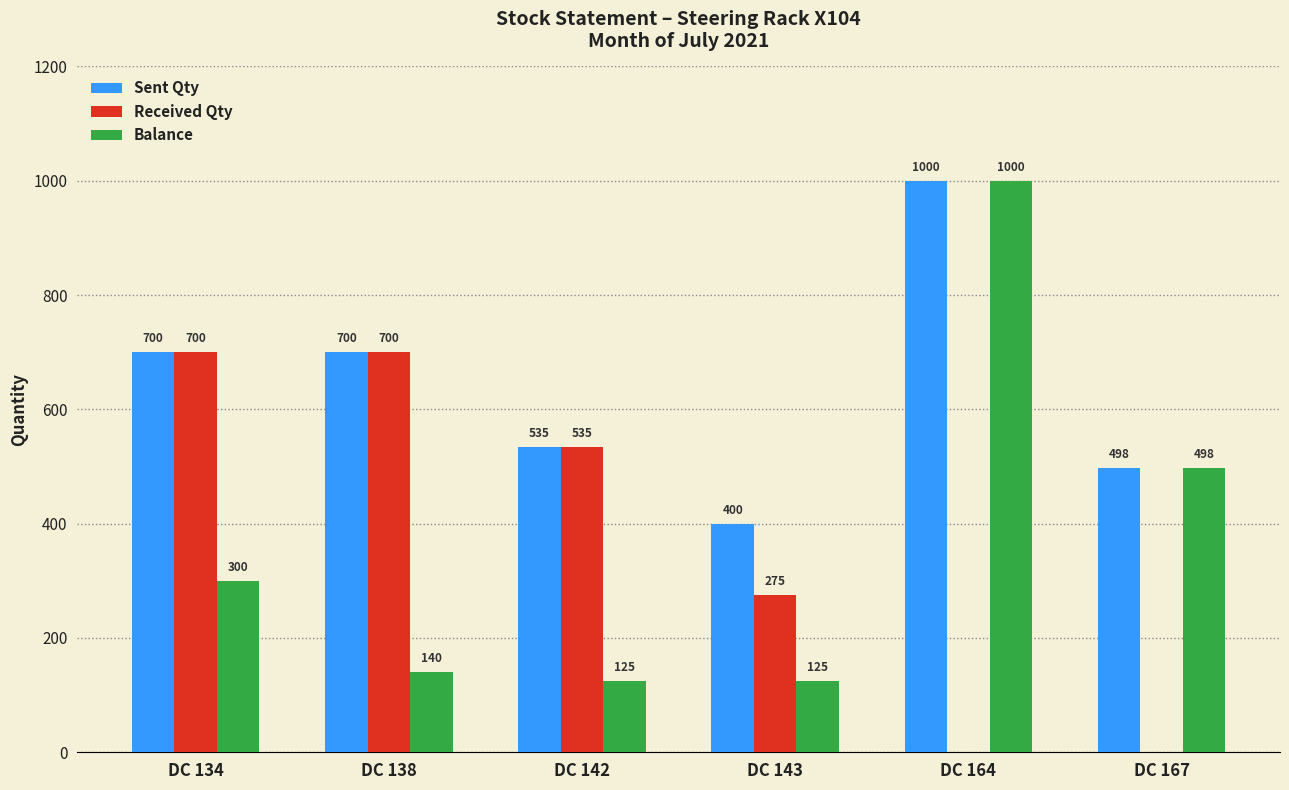

What value does the Balance series have at DC 164?

1000